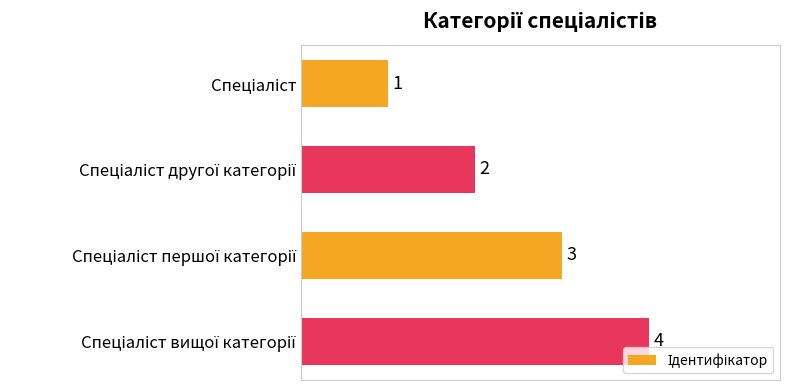

What is the difference between the maximum and minimum values?

3